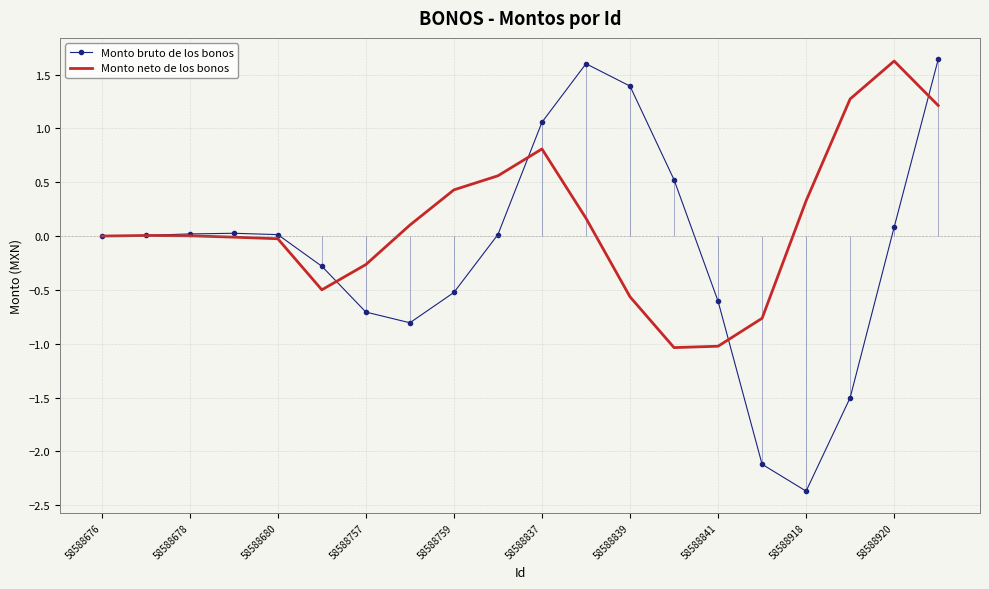

What is the maximum value for Monto neto de los bonos?

1.6